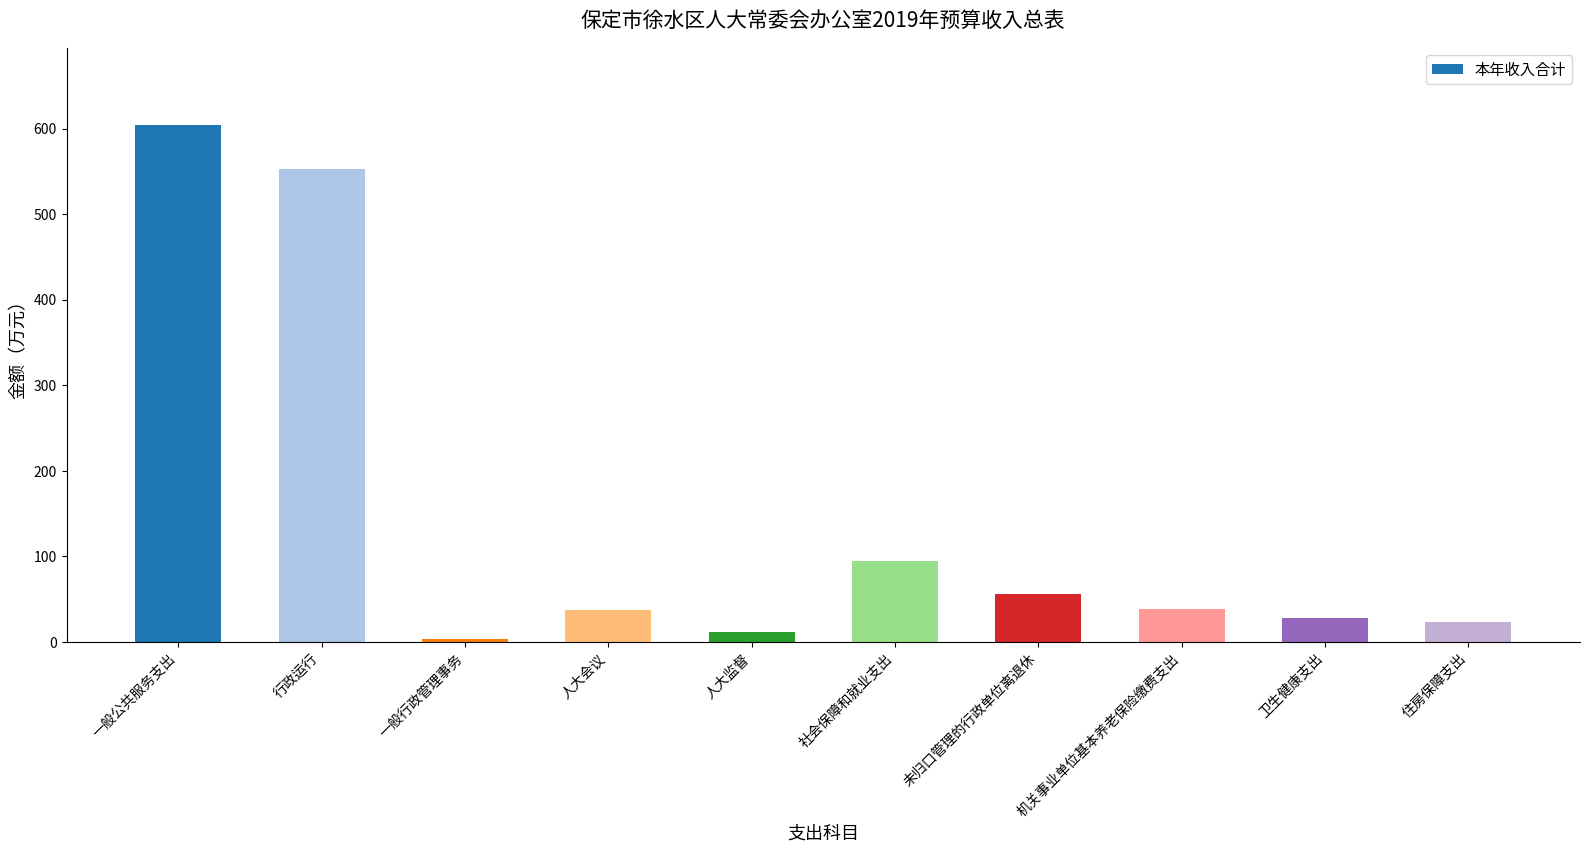

What is the smallest value displayed?

3.0